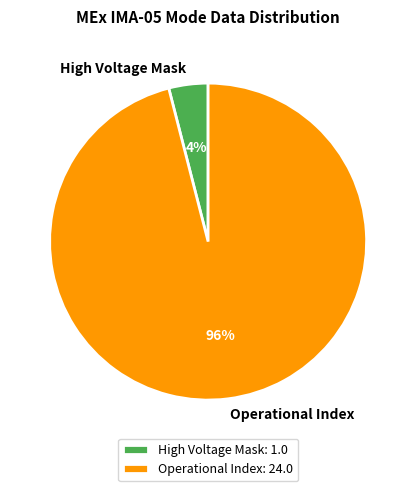

Approximately how many times larger is the value at Operational Index compared to High Voltage Mask?

24.0